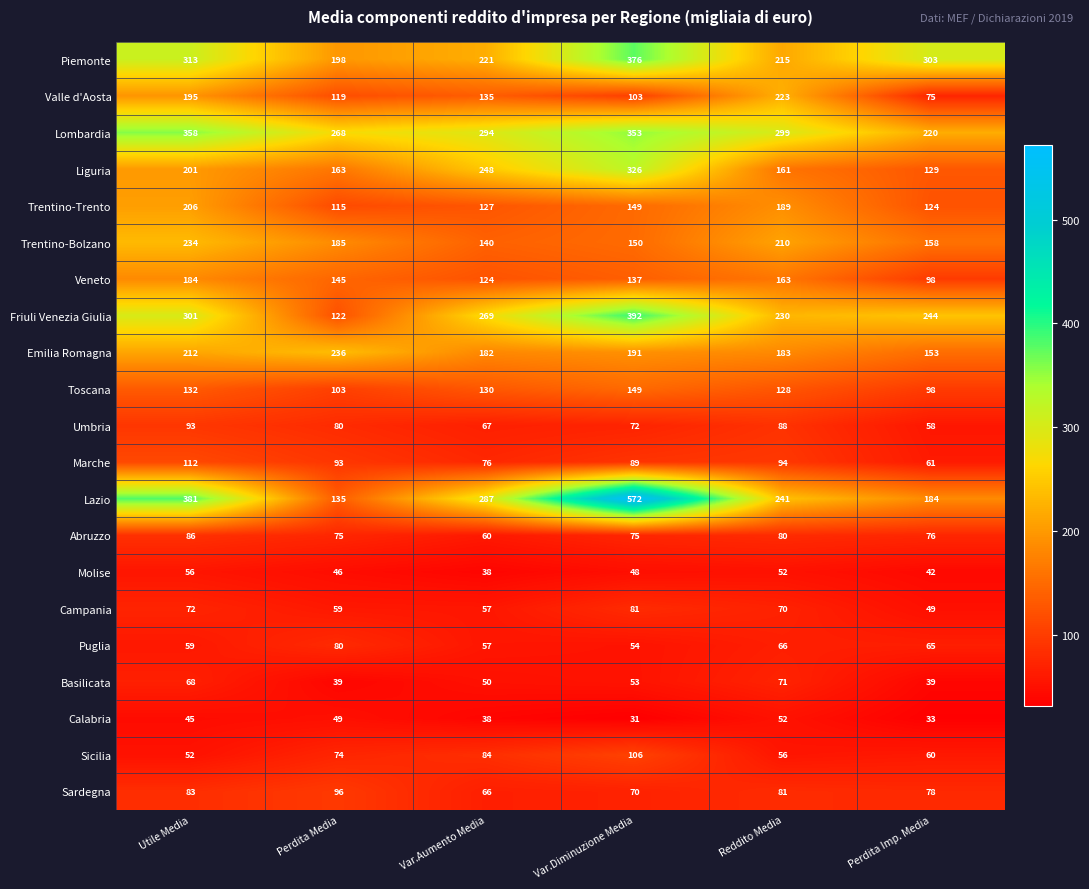

List the series in order of their peak value, lowest first.

Calabria, Molise, Basilicata, Puglia, Campania, Abruzzo, Umbria, Sardegna, Sicilia, Marche, Toscana, Veneto, Trentino-Trento, Valle d'Aosta, Trentino-Bolzano, Emilia Romagna, Liguria, Lombardia, Piemonte, Friuli Venezia Giulia, Lazio